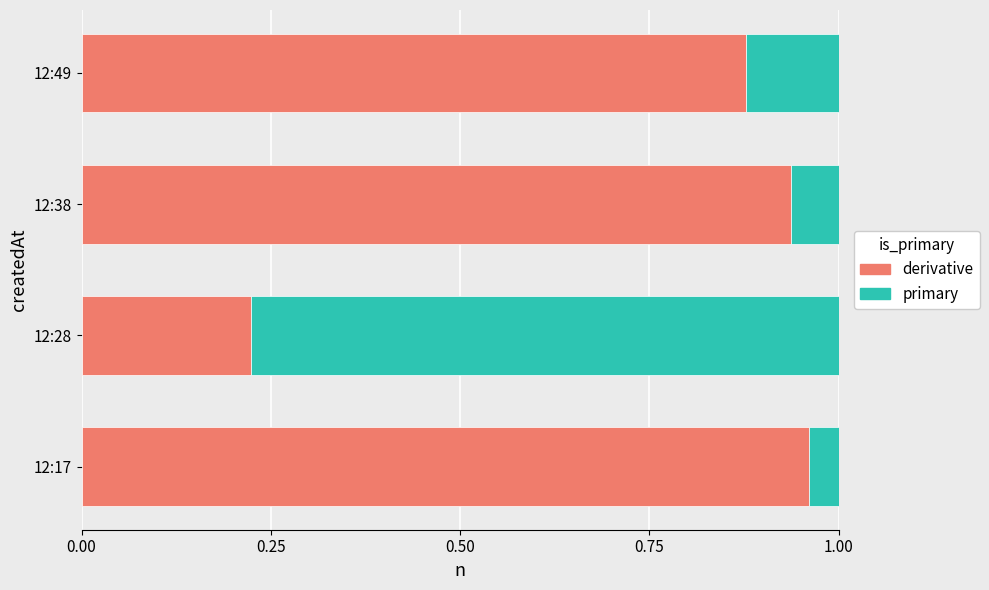

At which label does derivative reach its peak?

12:17